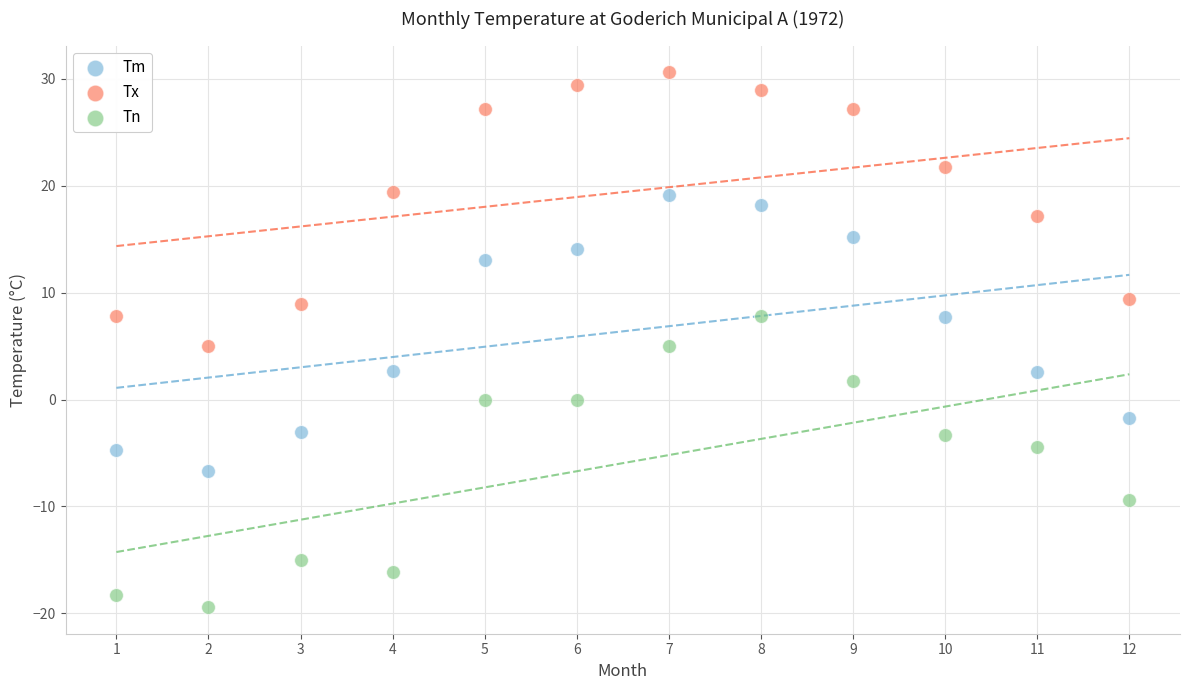

Across all data points, what is the range of X values (max minus min)?

11.0